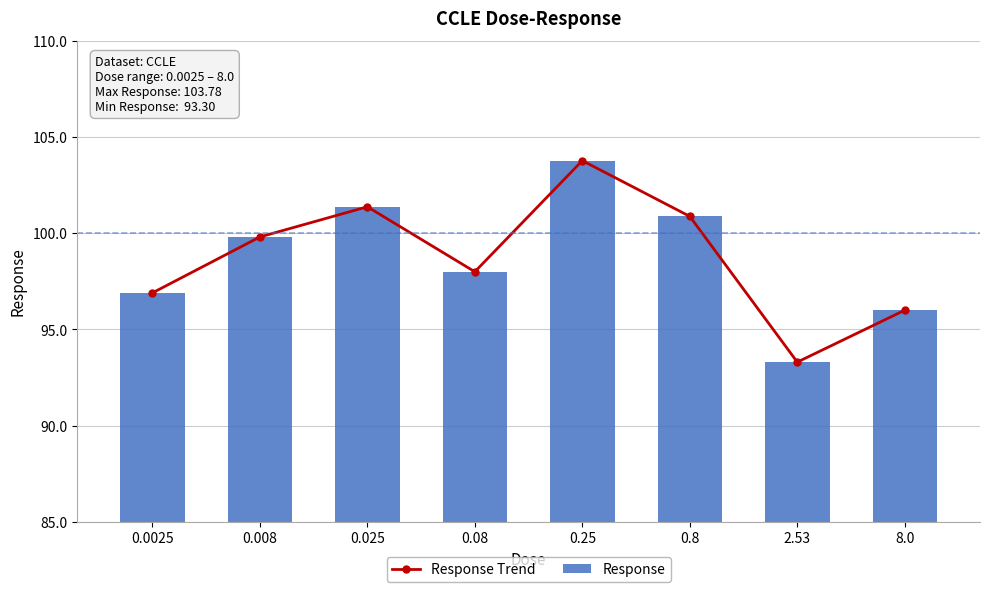

At 2.53, list the series in order from smallest to largest.

Response Trend, Response